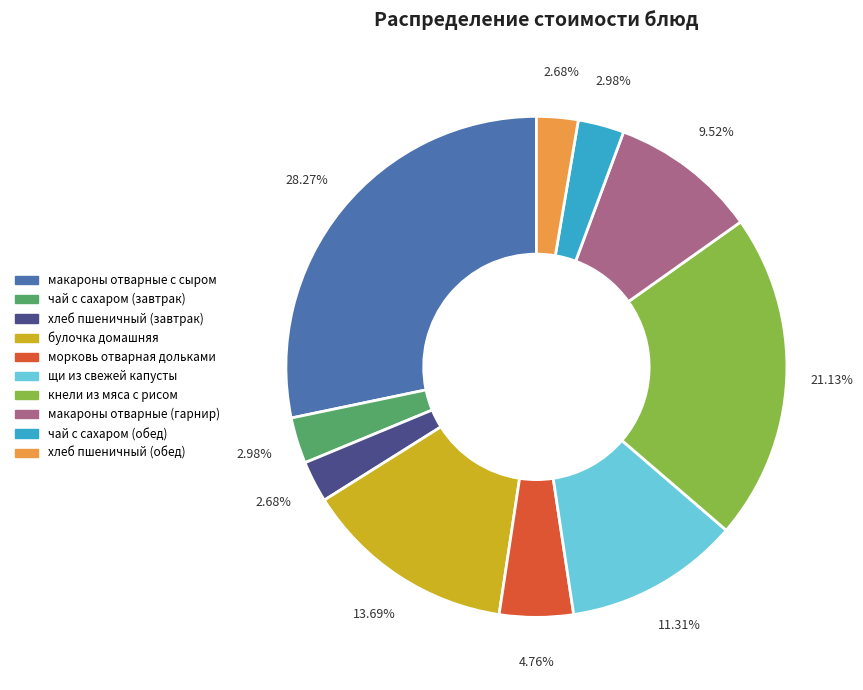

Combined, do хлеб пшеничный (обед) and чай с сахаром (завтрак) account for over 50%?

No